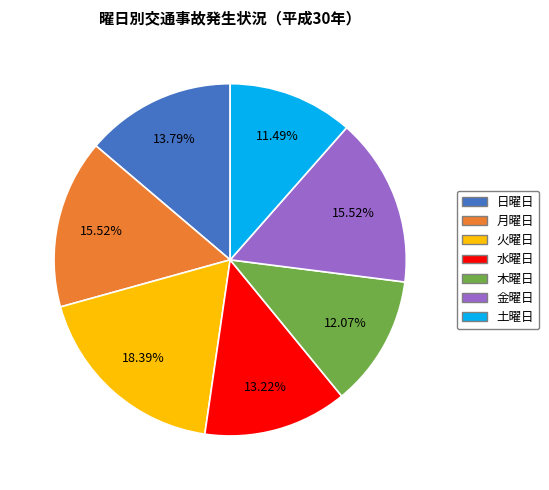

To the nearest percent, what is the difference between the 日曜日 and 木曜日 slice percentages?

2%